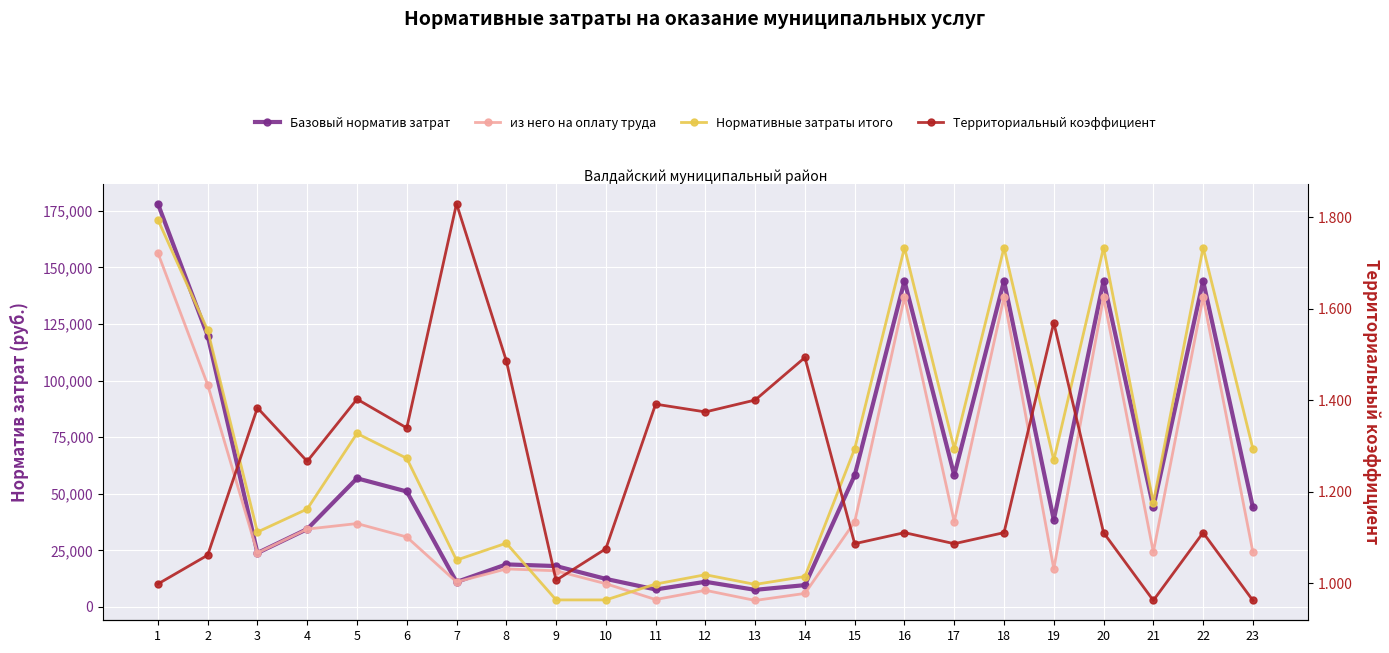

Reading left to right, extract all data points from this chart.

Базовый норматив затрат: 178130.3	119853.8	23828.9	34392.8	56826.2	51001.1	11018.7	18794.6	18058.7	12384.6	7718.1	11109.2	7545.4	9635.4	58185.8	144034.3	58185.8	144034.3	38417.4	144034.3	44058.0	144034.3	44058.0
из него на оплату труда: 156372.4	98142.6	23828.9	34389.8	36834.7	30903.5	11018.7	16794.6	15964.9	10252.9	3260.6	7347.7	2866.7	5968.9	37618.4	136862.3	37618.4	136862.3	16849.9	136862.3	24233.9	136862.3	24233.9
Нормативные затраты итого: 171107.1	122270.2	33085.0	43250.0	76638.2	65665.0	20689.6	28168.8	3100.0	3100.0	10103.4	14229.5	9948.5	13434.8	69914.5	158729.8	69914.5	158729.8	64811.1	158729.8	46033.3	158729.8	69914.5
Территориальный коэффициент: 1.0	1.1	1.4	1.3	1.4	1.3	1.8	1.5	1.0	1.1	1.4	1.4	1.4	1.5	1.1	1.1	1.1	1.1	1.6	1.1	1.0	1.1	1.0